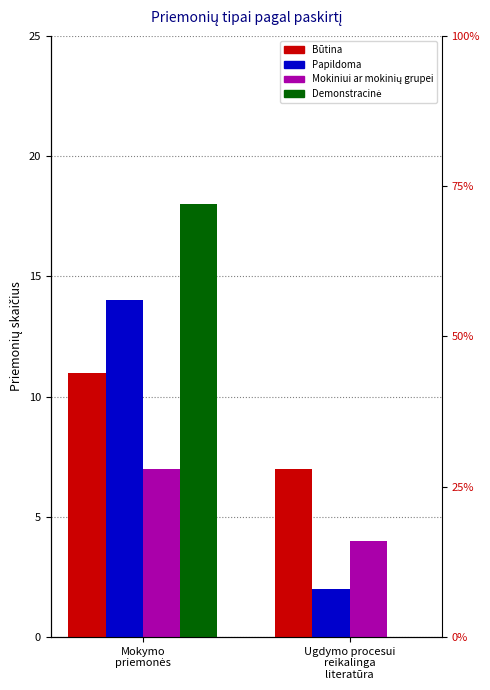

Which series has the widest spread of values?

Demonstracinė